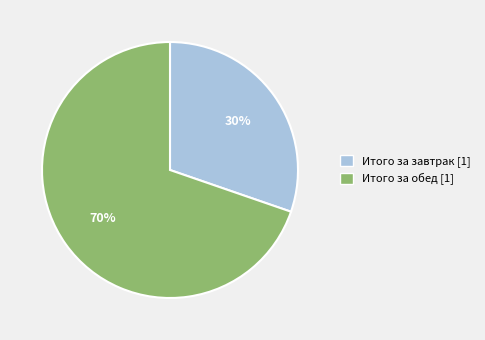

True or false: Итого за обед [1] accounts for 59% of the total.

False